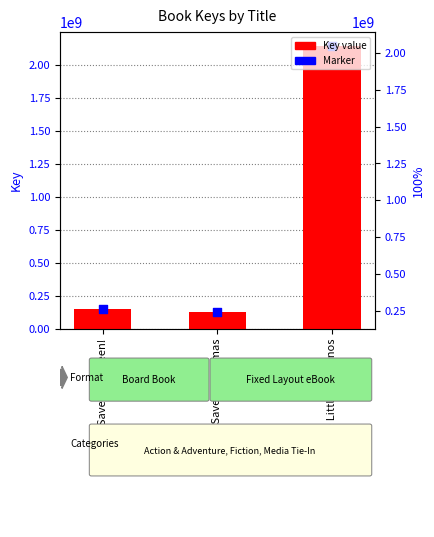

Which series has the widest spread of Y values?

Key value